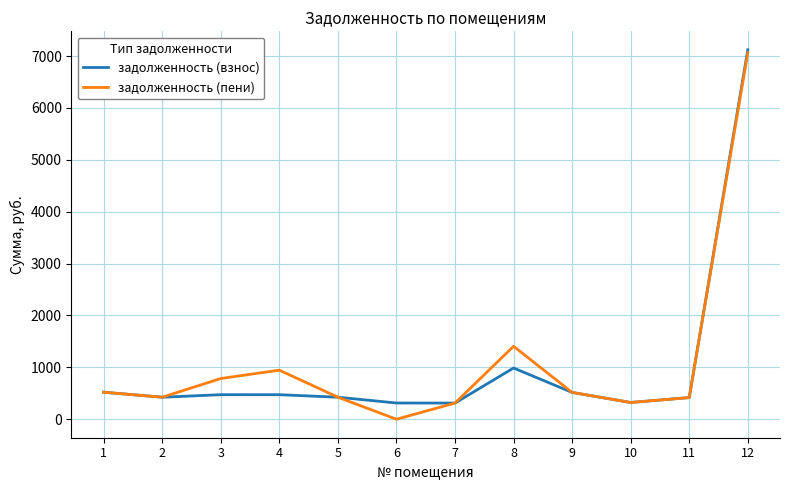

How many lines are shown in the chart?

2